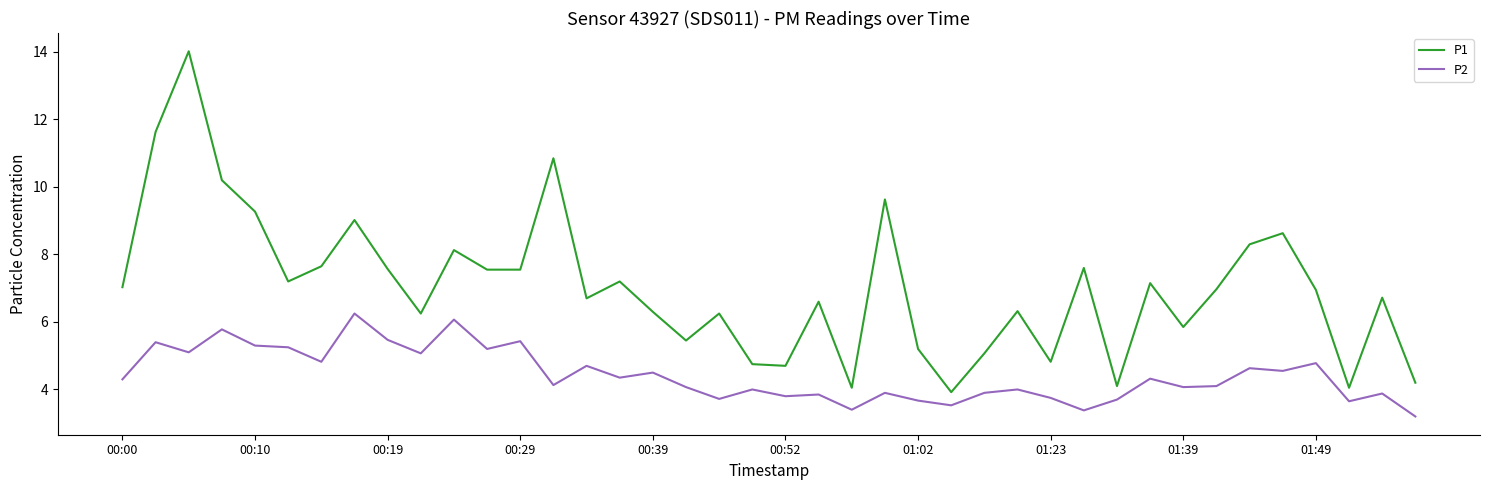

Which series has the largest total across all categories?

P1